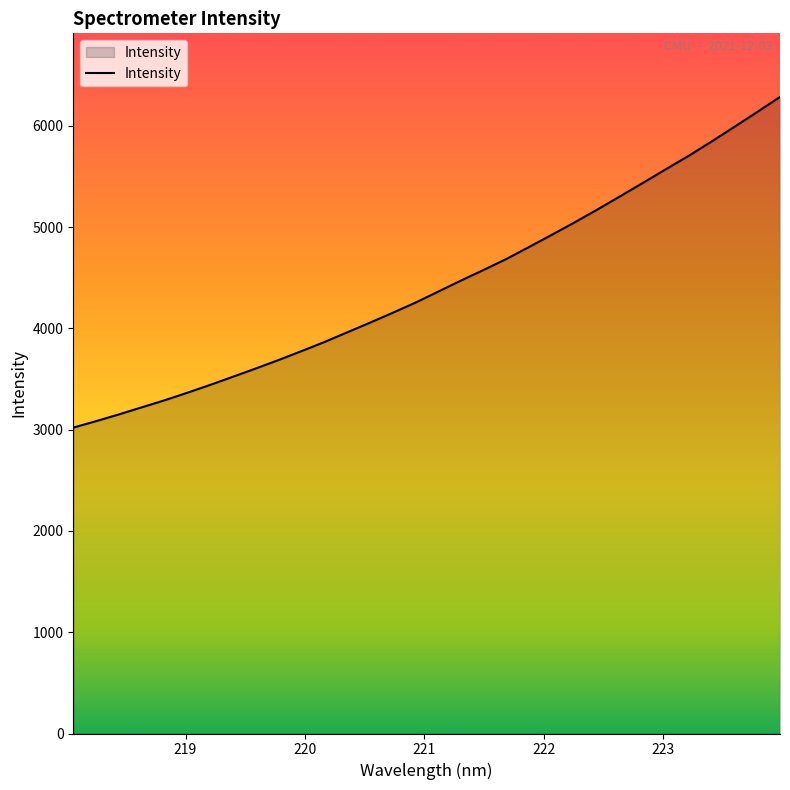

True or false: there are more than 1 points higher than both neighbors.

False